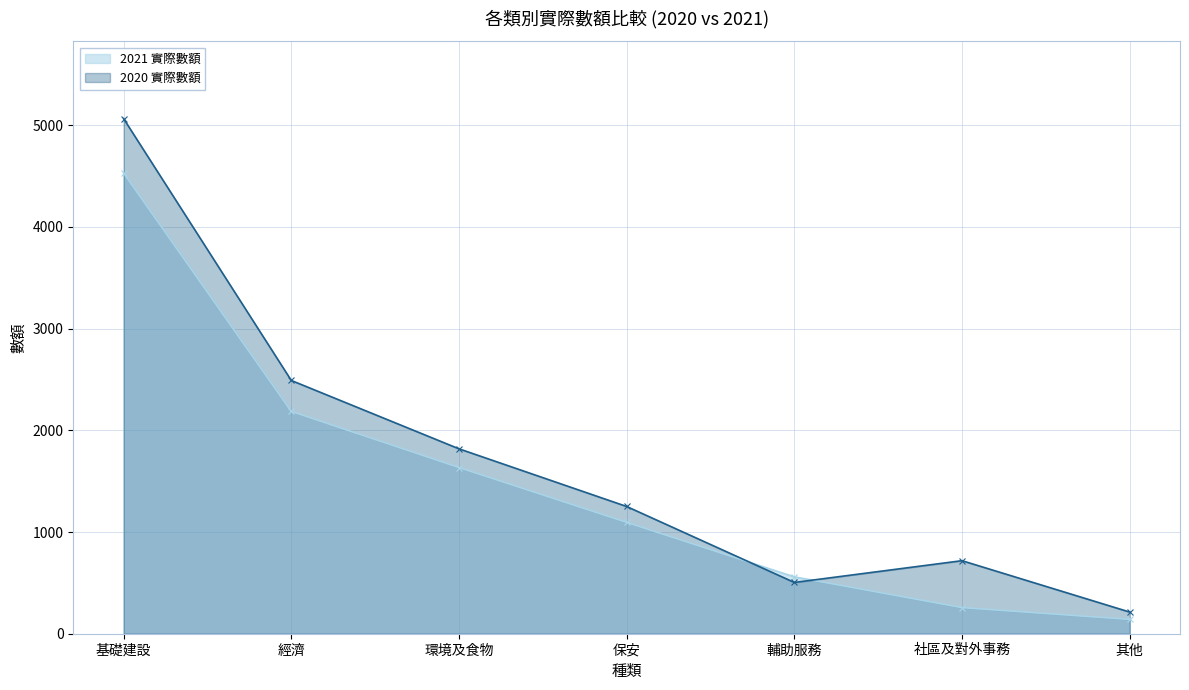

What position from the left is 其他?

7